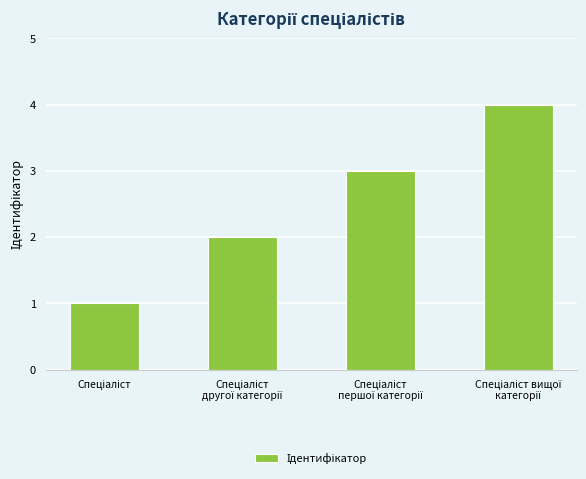

What is the sum of all values?

10